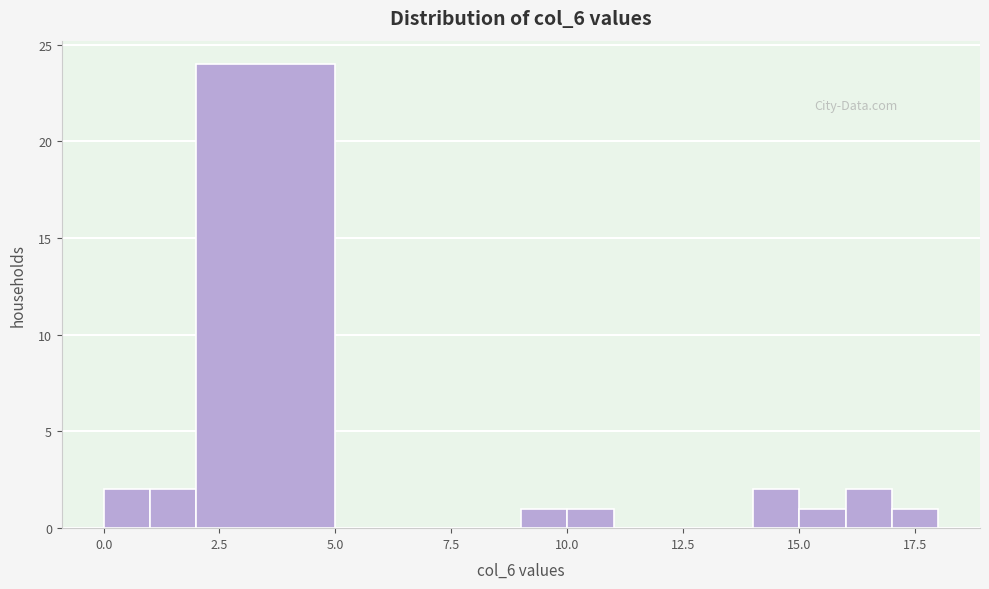

Around what value on the x-axis is the tallest bar? Give the approximate position of its centre, as read against the axis.

3.5